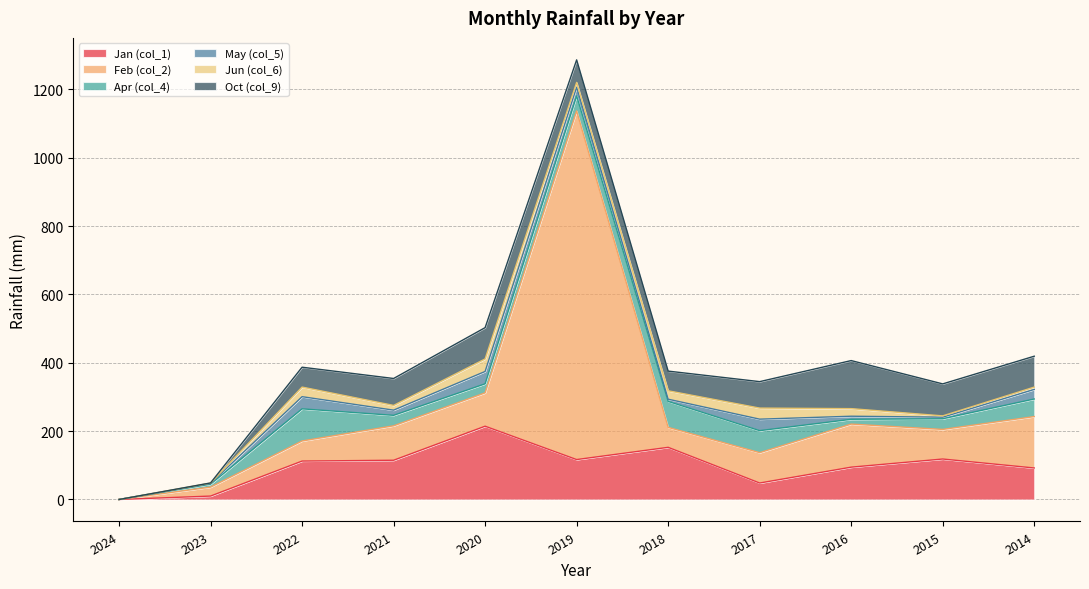

How many data points does each series have?

11